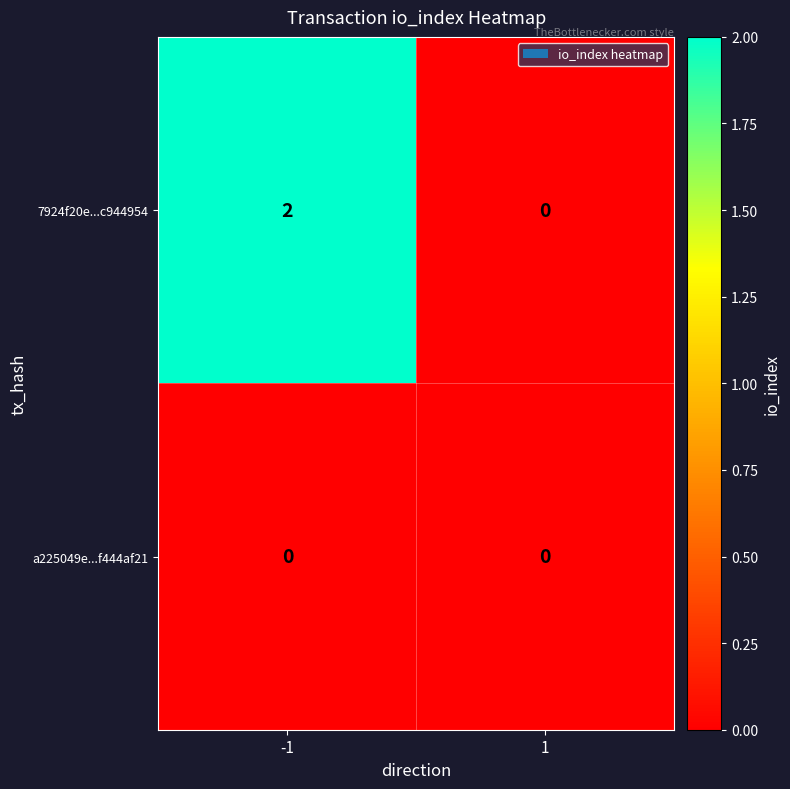

Reading left to right, what are all the values shown in this chart?

7924f20e...c944954: -1=2	1=0
a225049e...f444af21: -1=0	1=0